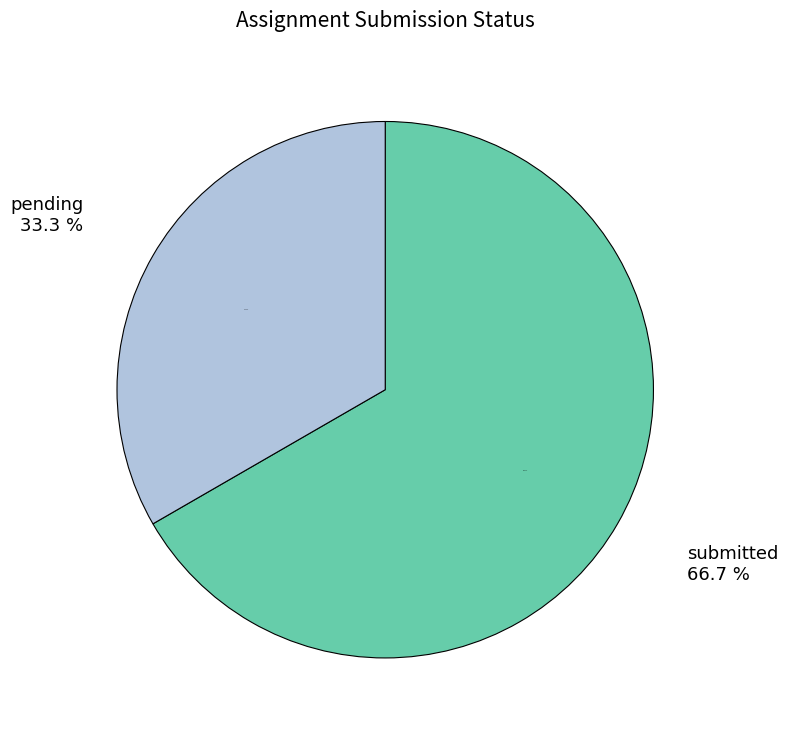

How much of the chart is everything except submitted?

33.3%